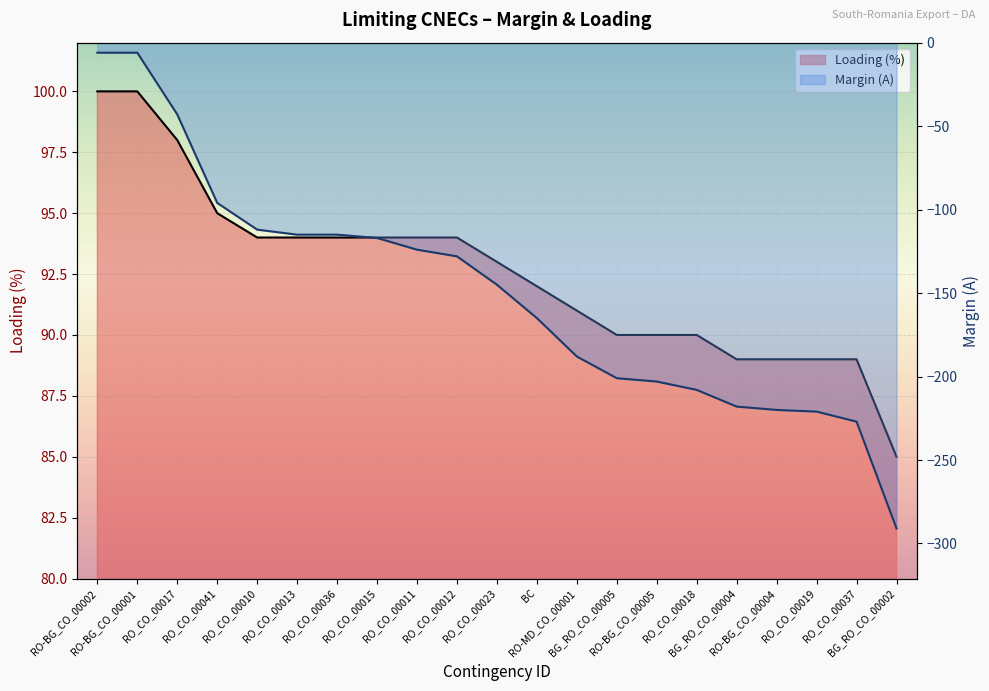

Reading left to right, what are all the values shown in this chart?

Margin (A): -6	-6	-43	-96	-112	-115	-115	-117	-124	-128	-145	-165	-188	-201	-203	-208	-218	-220	-221	-227	-291
Loading (%): 100	100	98	95	94	94	94	94	94	94	93	92	91	90	90	90	89	89	89	89	85